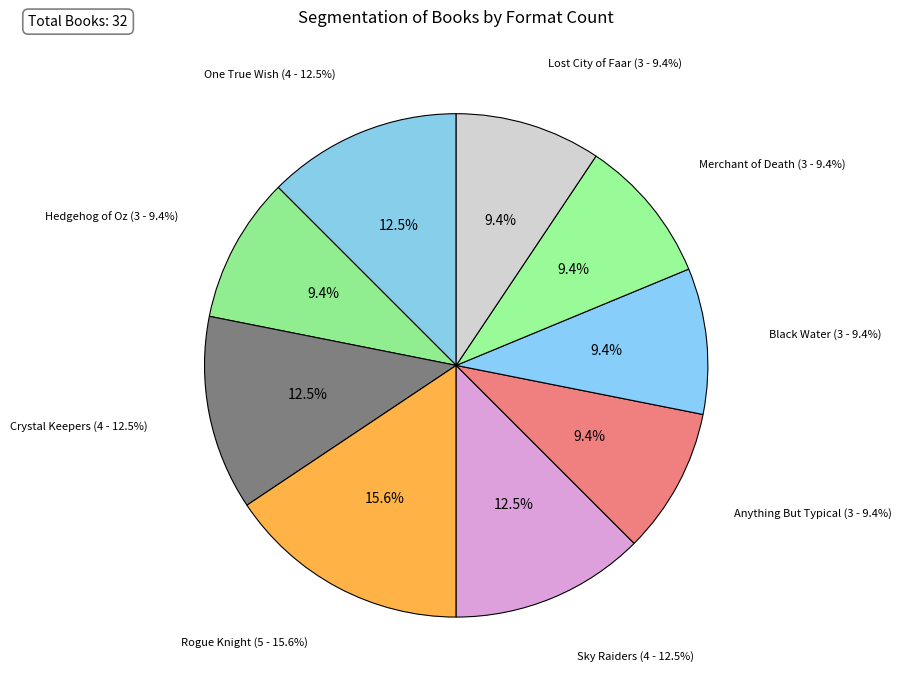

Is there a majority slice in this chart?

No